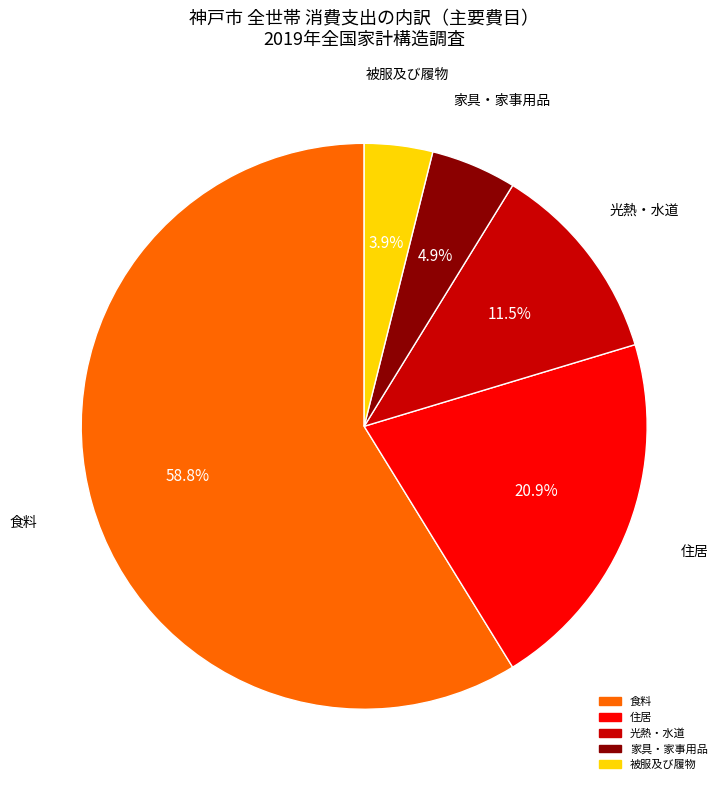

Is it true that 被服及び履物 is 4% of the pie?

True